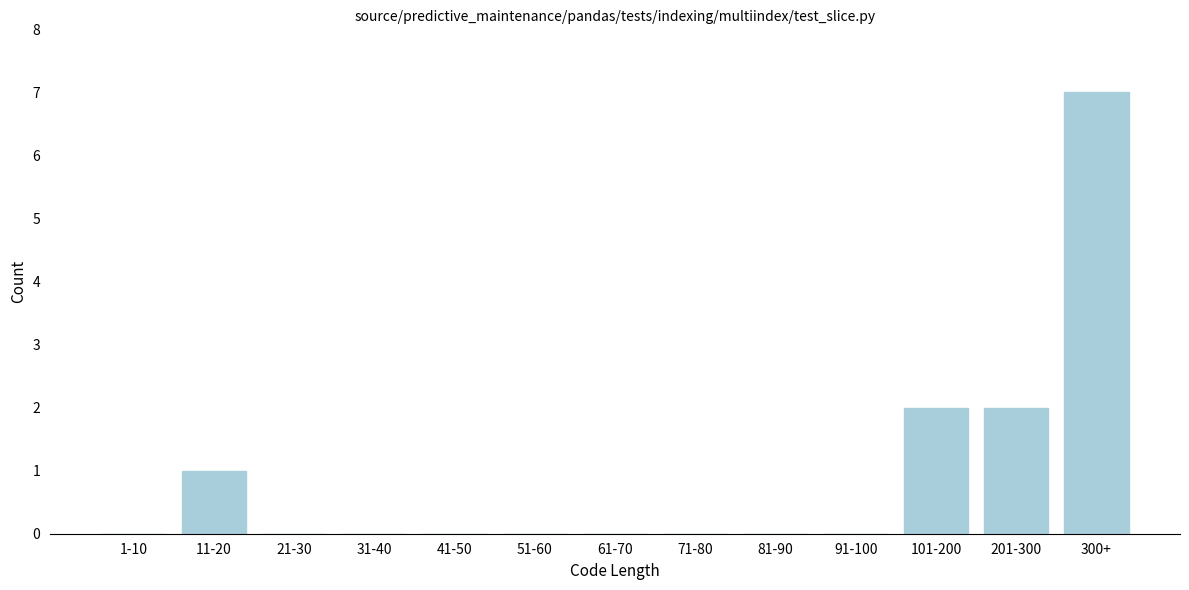

Reading left to right, transcribe all the data shown in this chart.

1-10=0	11-20=1	21-30=0	31-40=0	41-50=0	51-60=0	61-70=0	71-80=0	81-90=0	91-100=0	101-200=2	201-300=2	300+=7